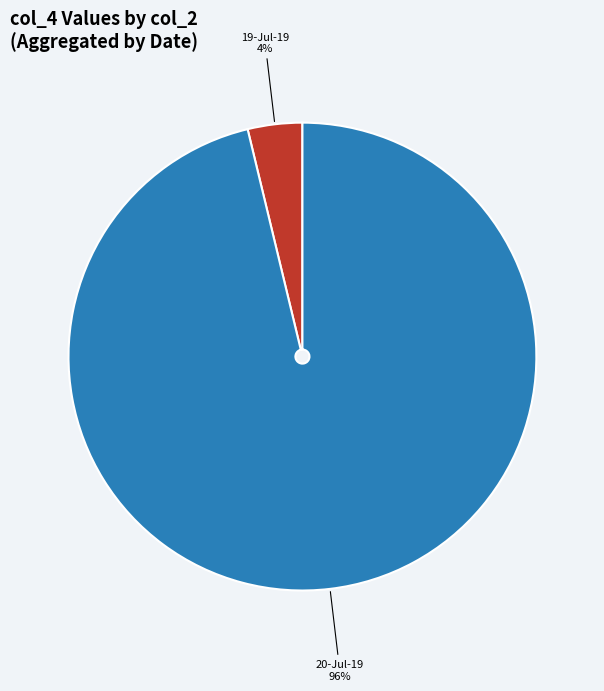

What percentage is the 19-Jul-19 slice, to the nearest percent?

4%